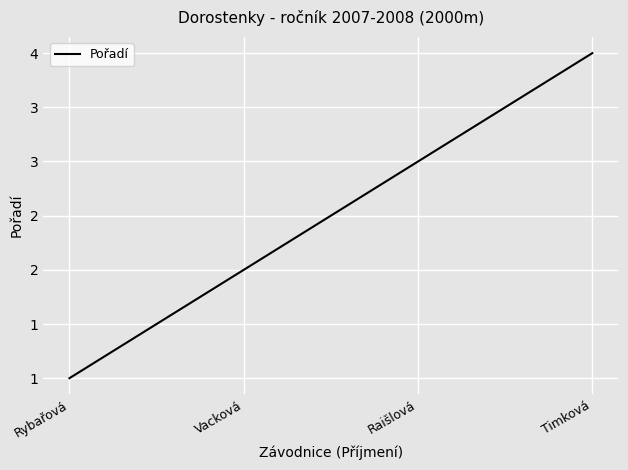

Is this an area chart (filled region under the line)?

No